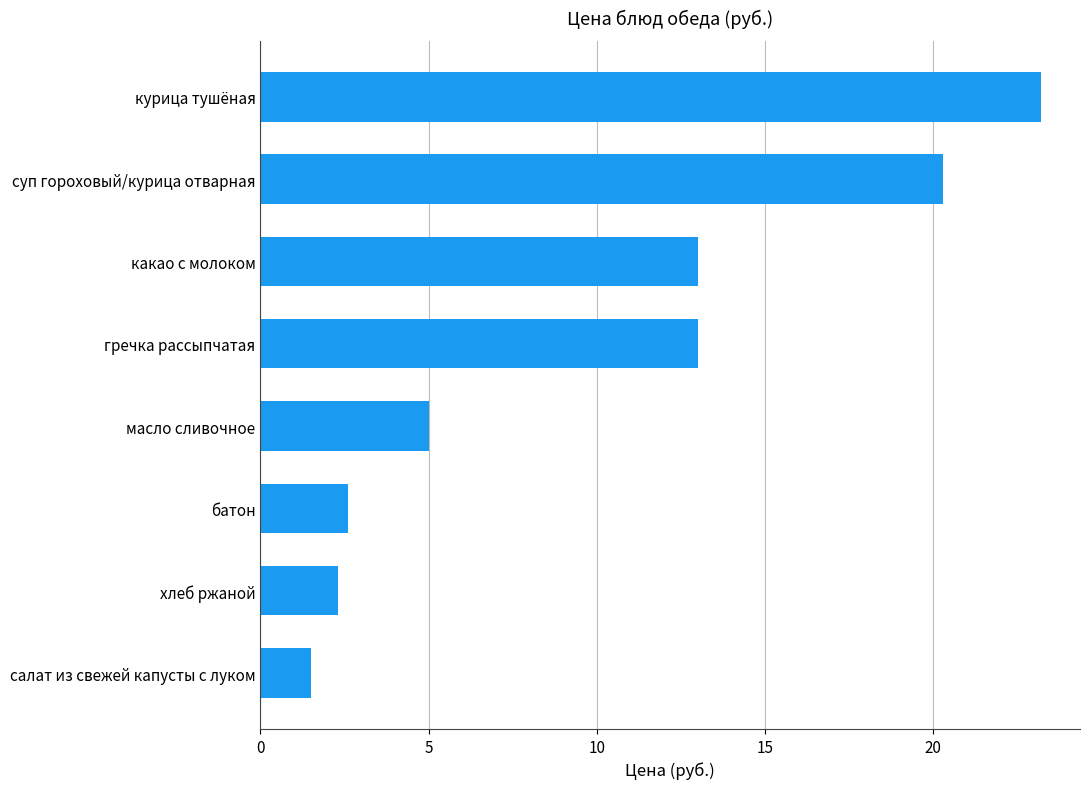

What is the ratio of the value at салат из свежей капусты с луком to the value at хлеб ржаной?

0.7